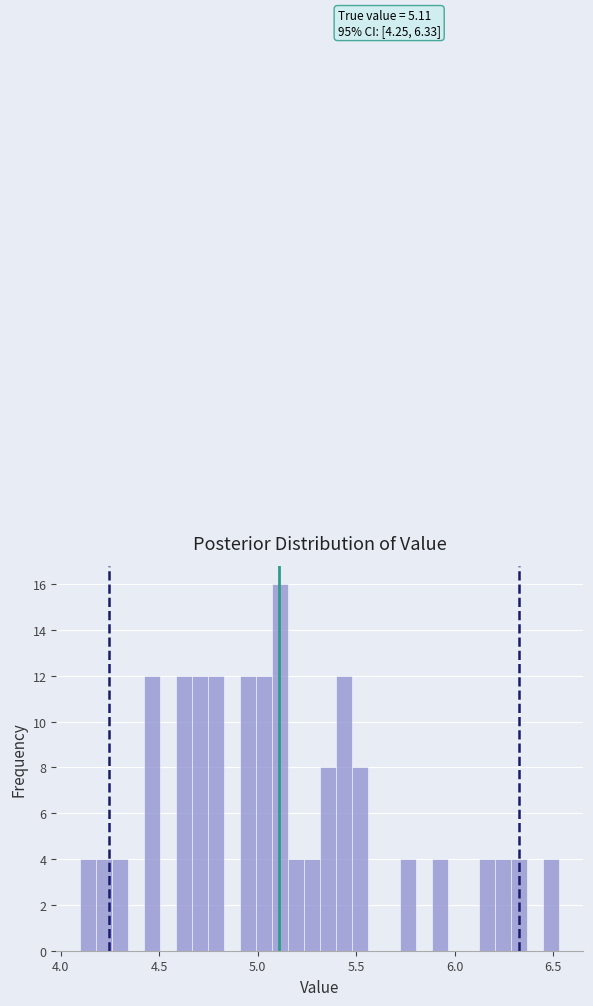

Read against the x-axis, roughly where is the centre of the tallest bar?

5.10